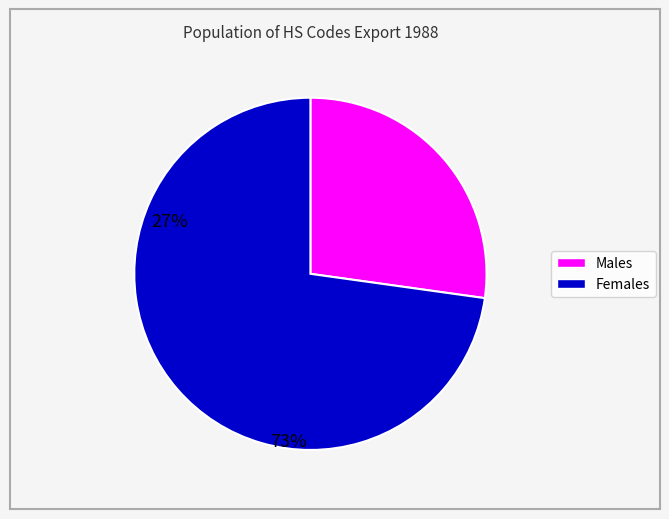

Does any single category account for the majority?

Yes